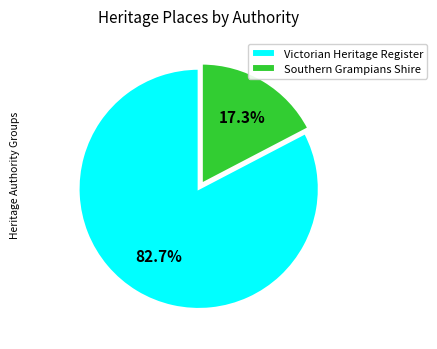

Rank the categories by value from highest to lowest.

Victorian Heritage Register, Southern Grampians Shire